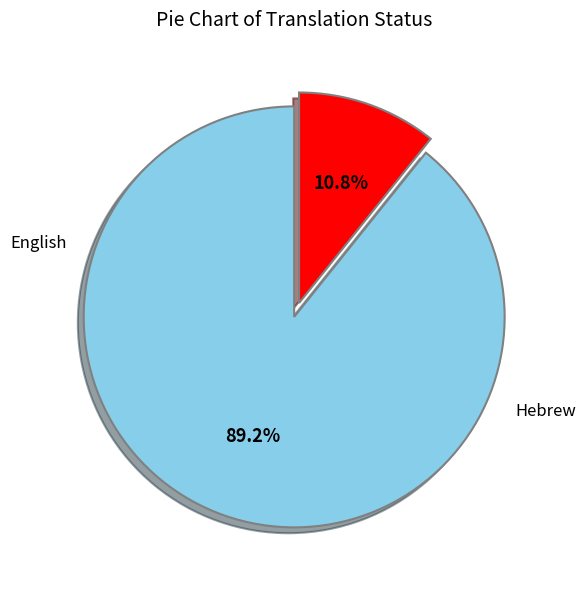

Does any single category account for the majority?

Yes